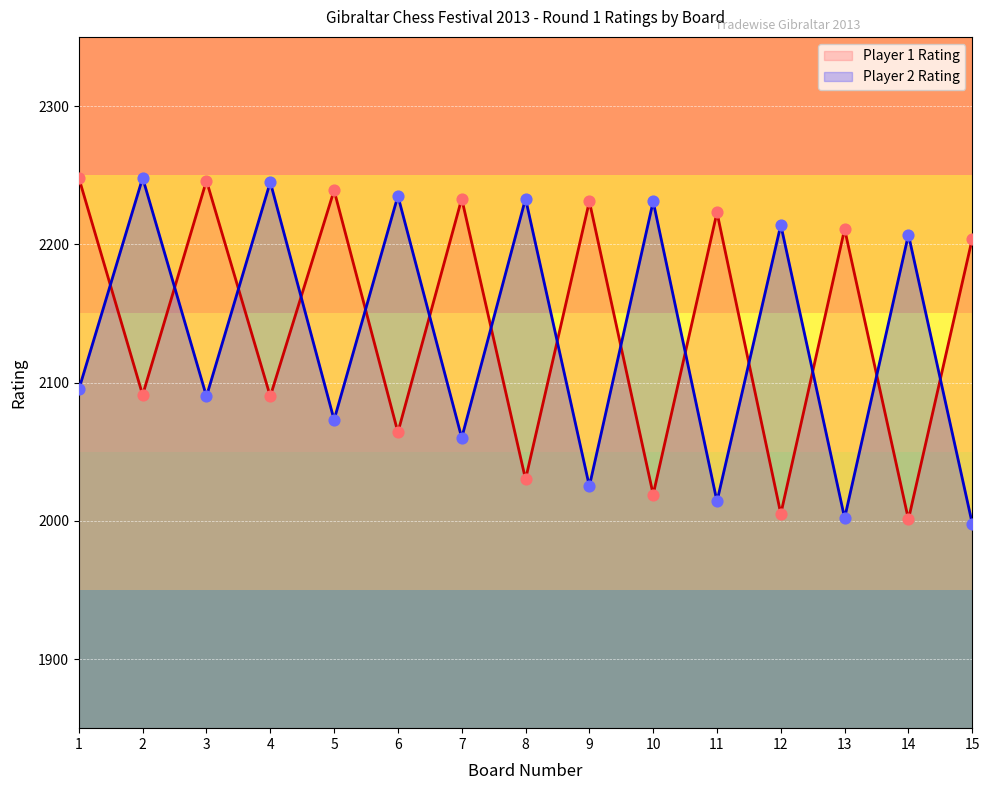

What are all the series names shown in the legend?

Player 1 Rating, Player 2 Rating